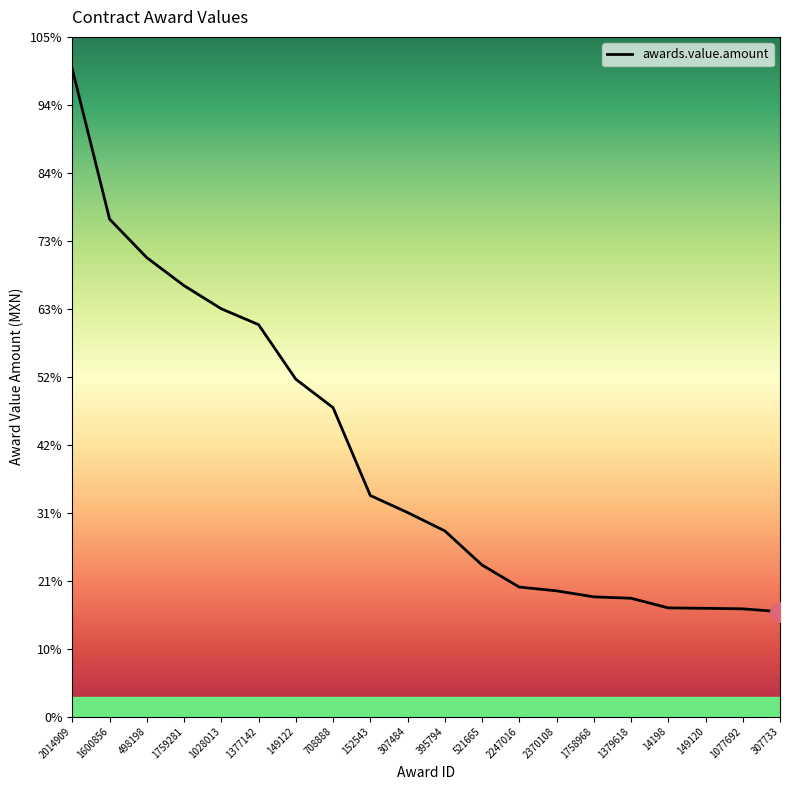

What is the average value?

1463017.1